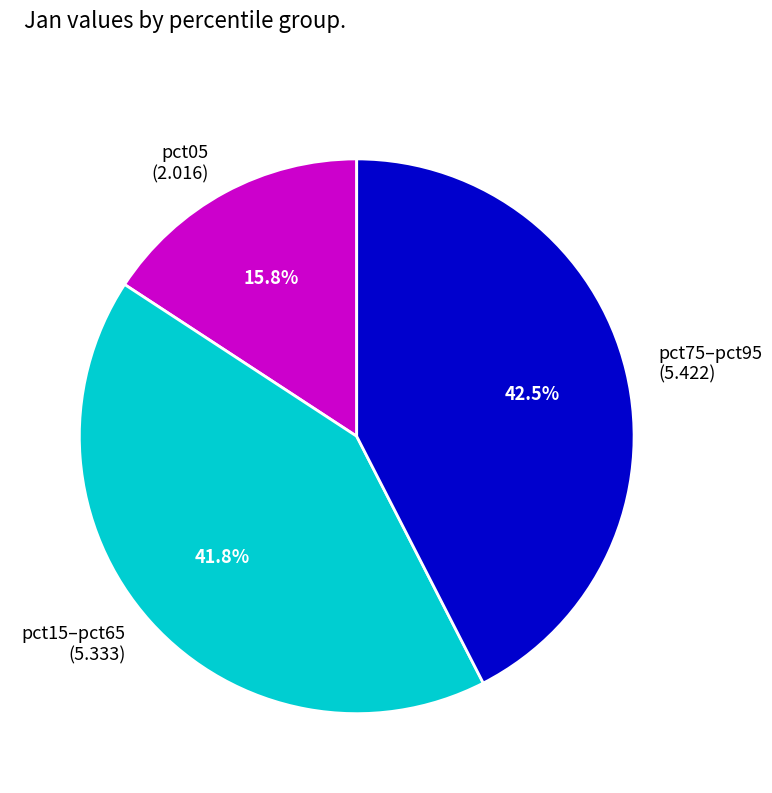

Count the number of slices in the pie.

3